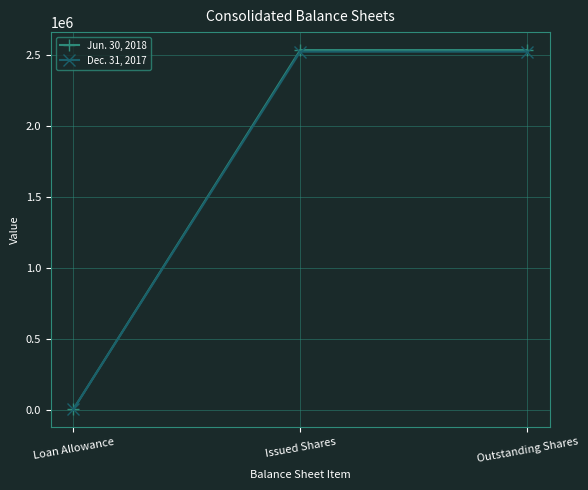

Rank the series by their maximum value, from lowest to highest.

Dec. 31, 2017, Jun. 30, 2018